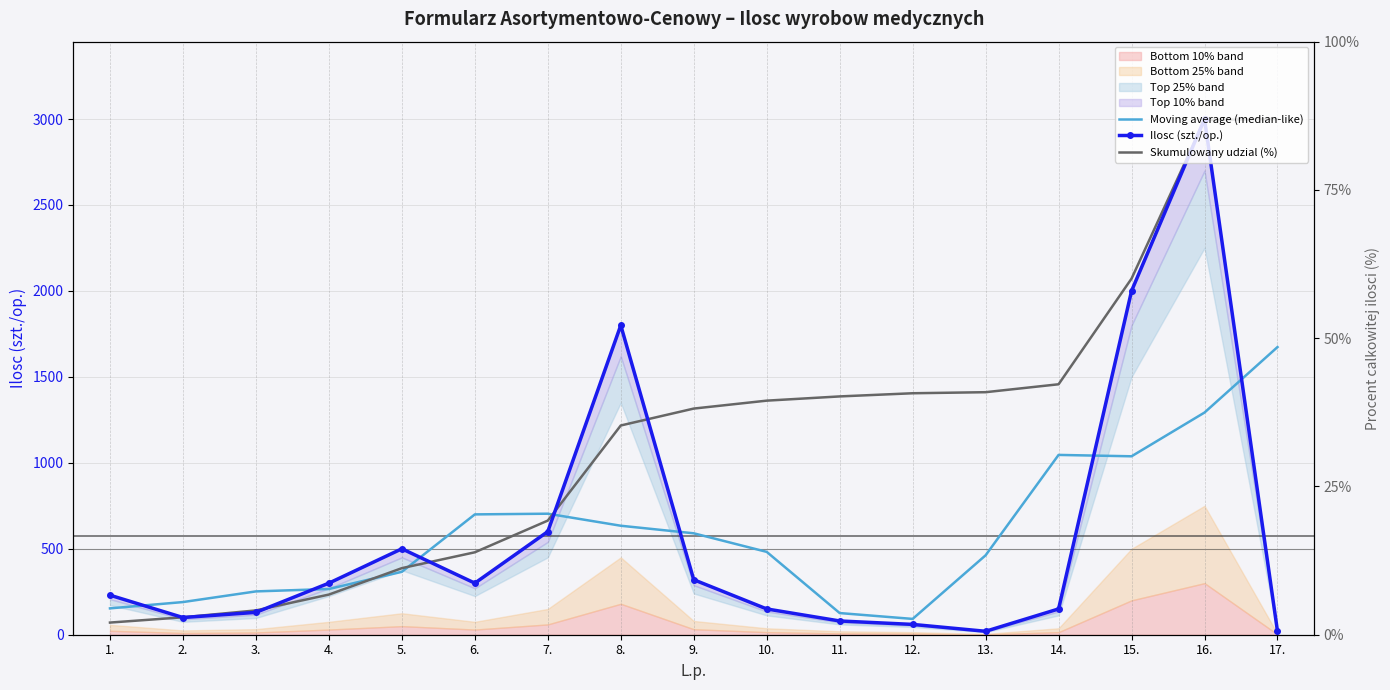

At which label does Moving average (median-like) reach its peak?

17.